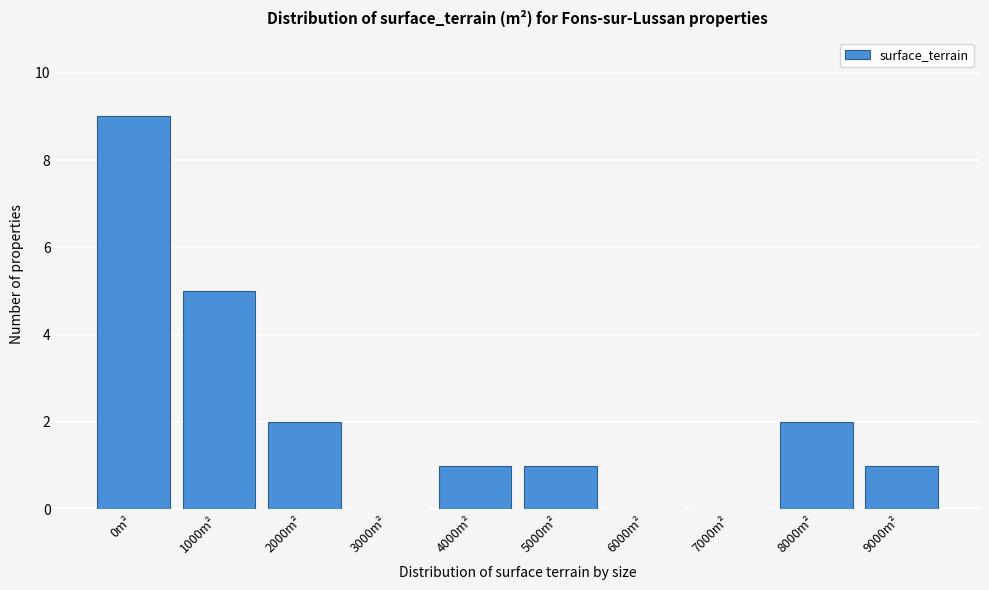

Reading left to right, transcribe all the data shown in this chart.

0m²=9	1000m²=5	2000m²=2	3000m²=0	4000m²=1	5000m²=1	6000m²=0	7000m²=0	8000m²=2	9000m²=1